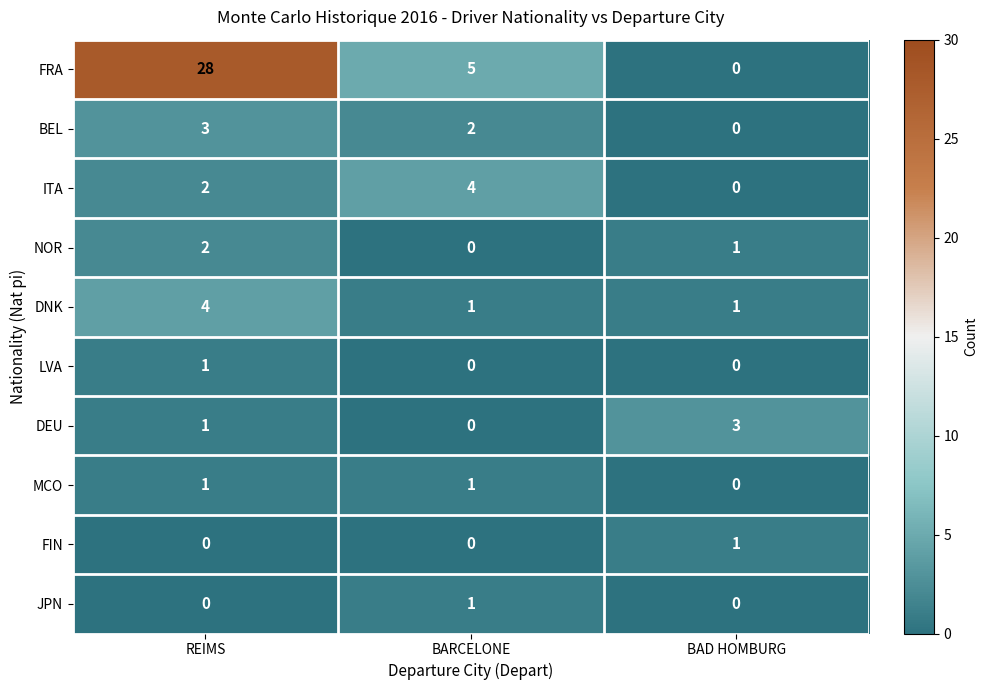

At which category is the sum across all series the highest?

REIMS